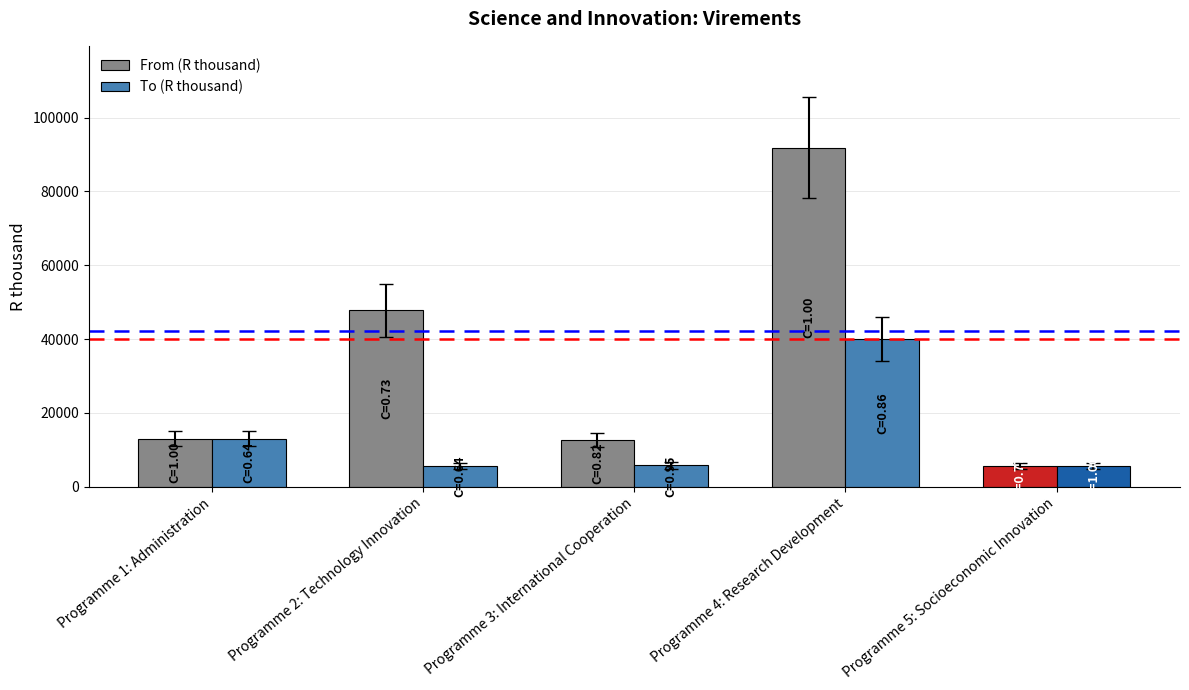

What is the average value of the To (R thousand) series?

13975